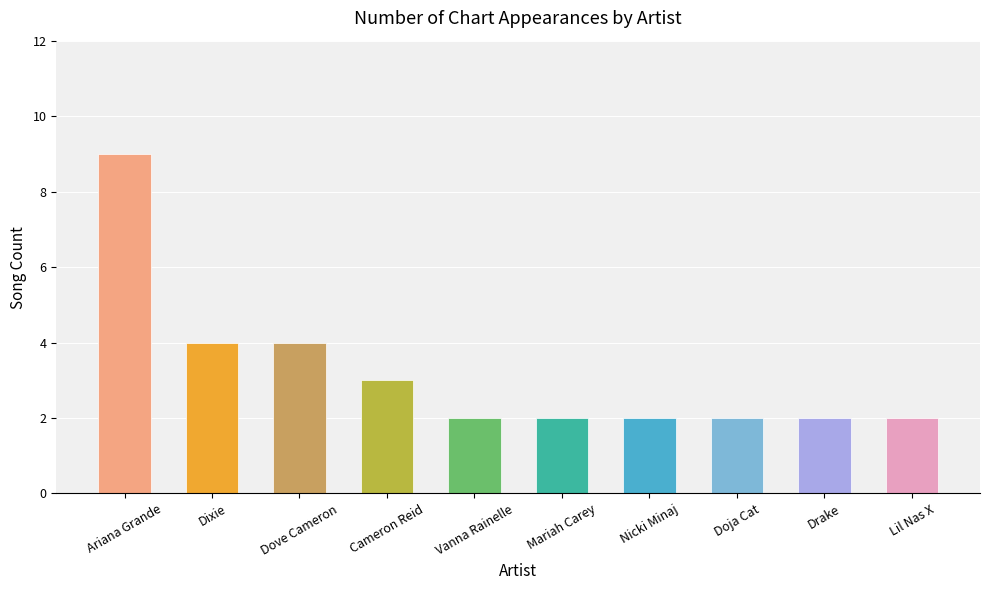

What is the ratio of the value at Ariana Grande to the value at Vanna Rainelle?

4.5